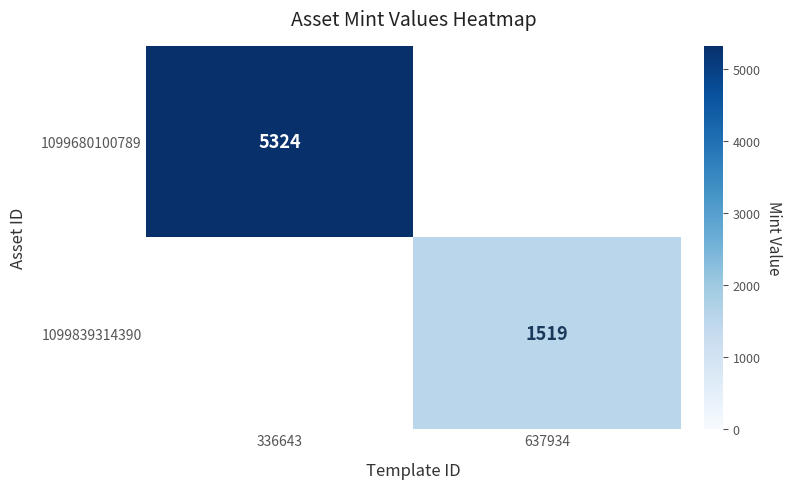

True or false: 1099680100789 has a value of 7965.6 at 336643.

False